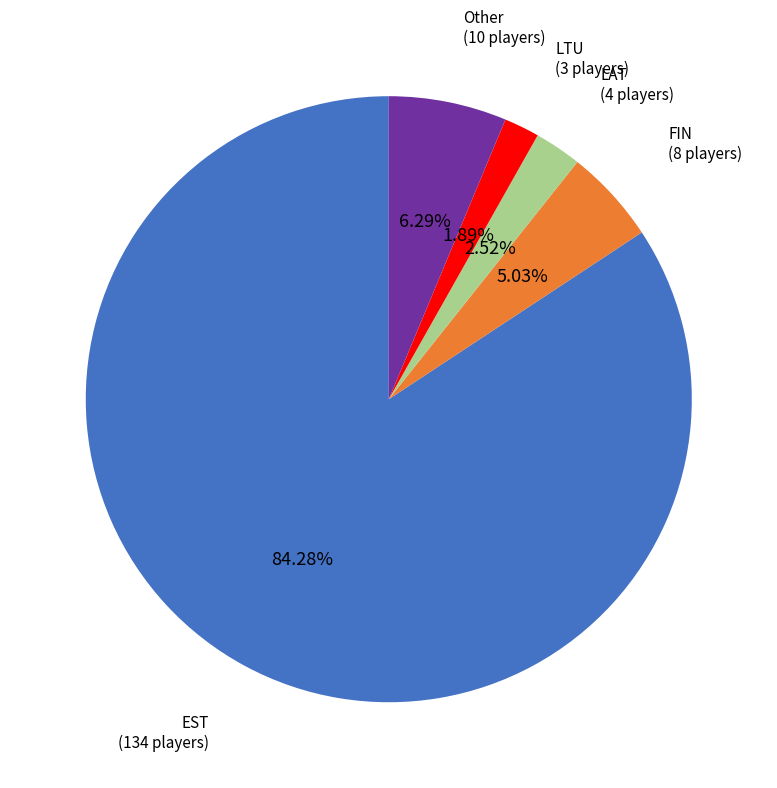

What percentage is the LTU slice, to the nearest percent?

2%